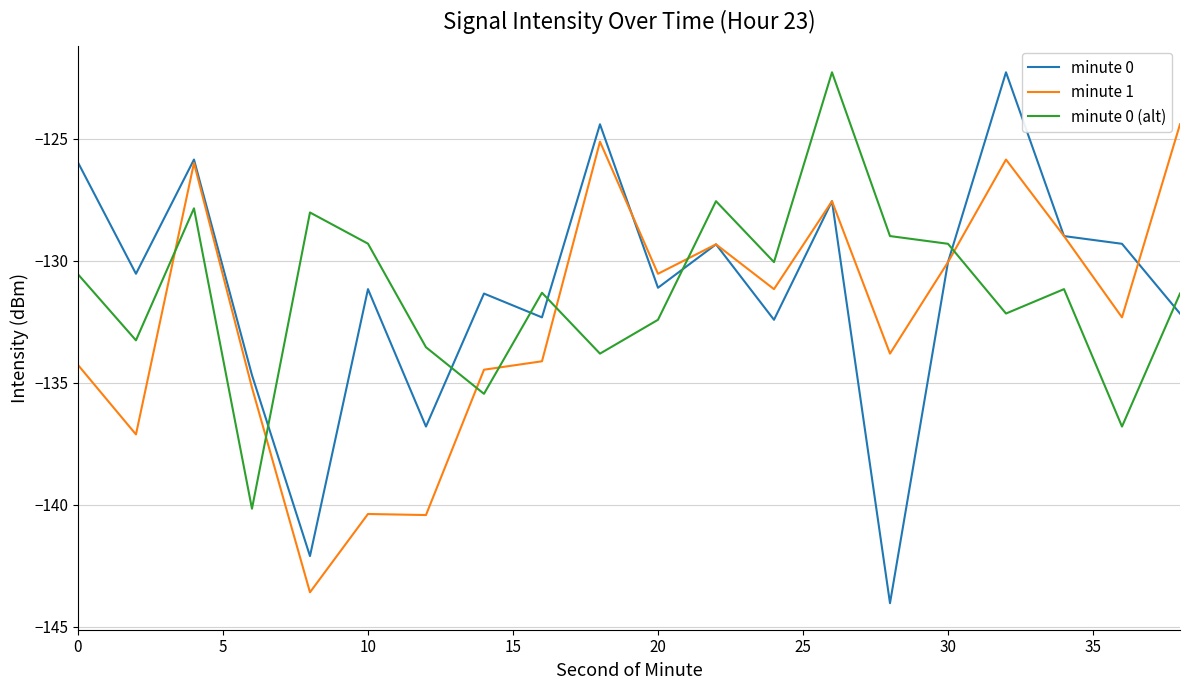

What is the maximum value shown in the chart?

-122.3